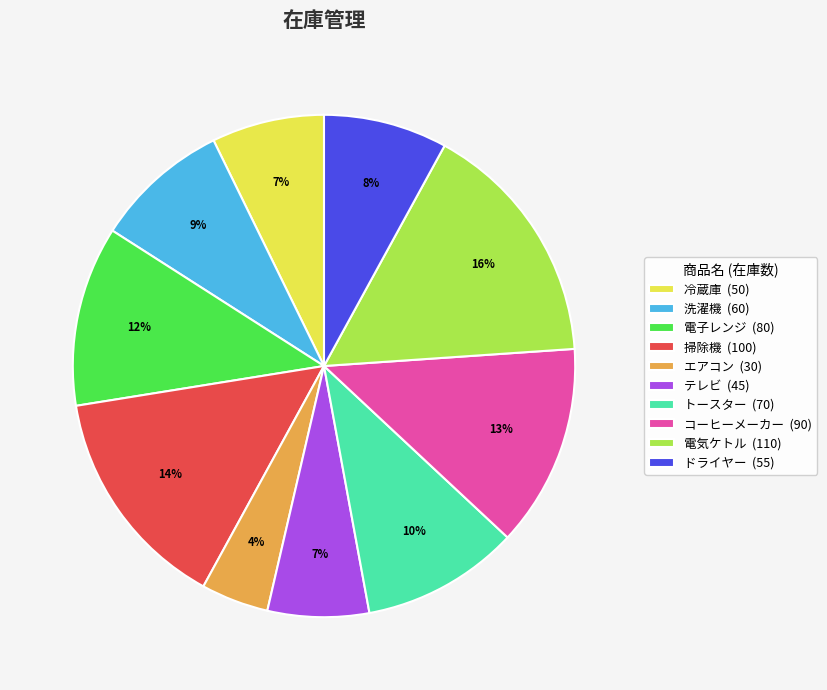

What percentage is the トースター slice, to the nearest percent?

10%